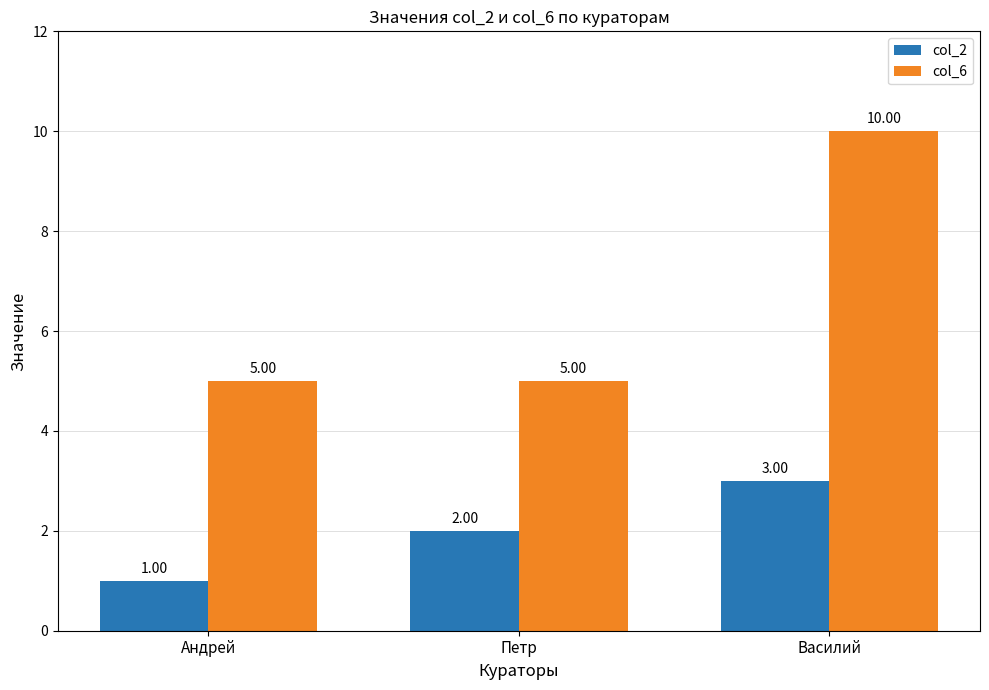

Reading left to right, list all the values displayed in this chart.

col_2: 1	2	3
col_6: 5	5	10